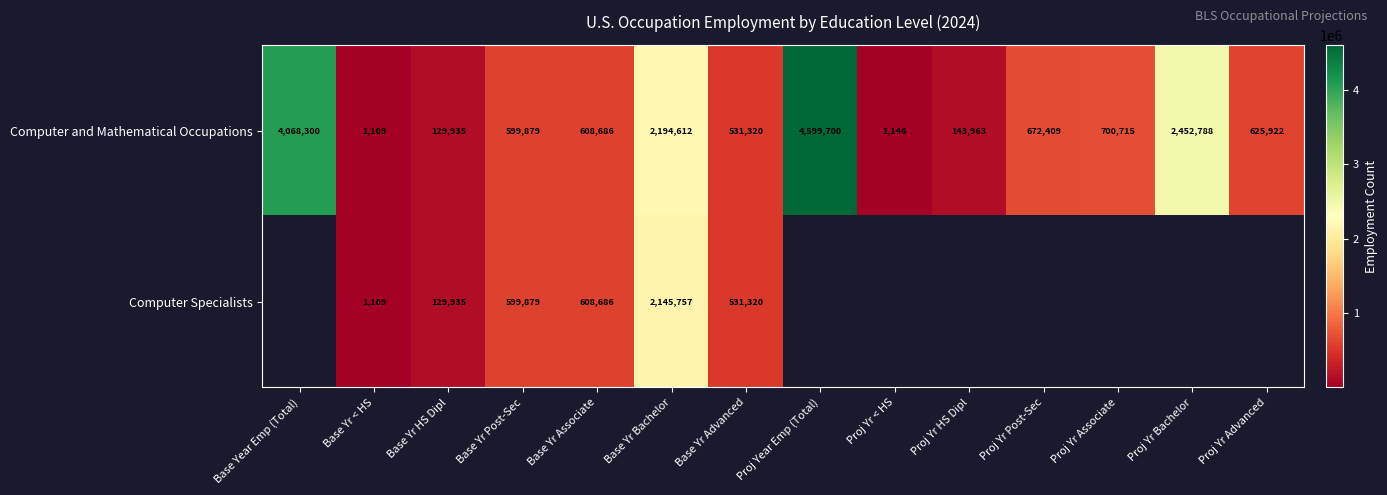

What is the smallest value displayed?

1109.0